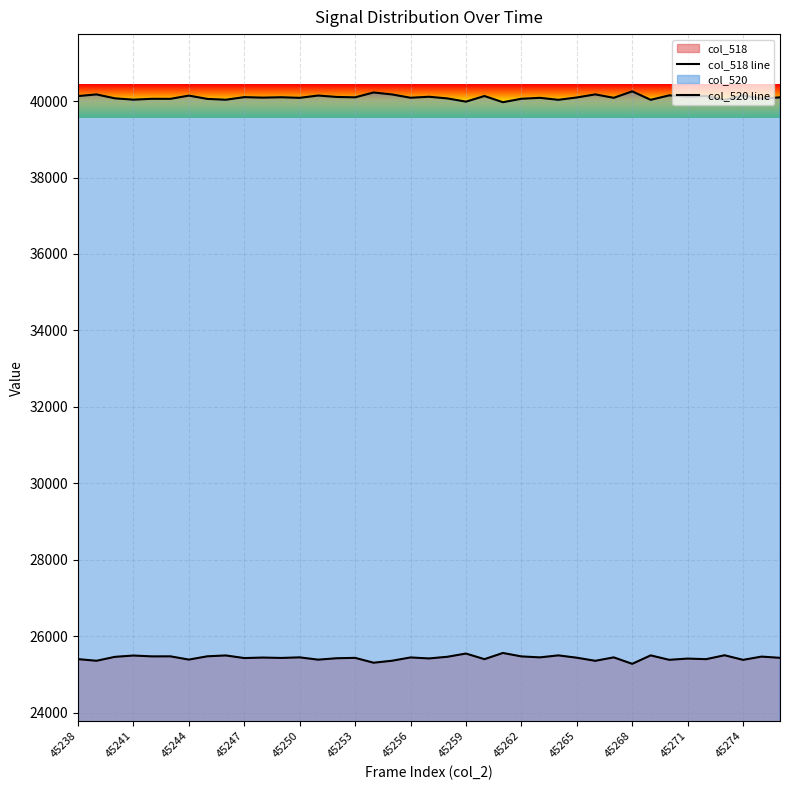

At how many categories does at least one series exceed 26972?

39